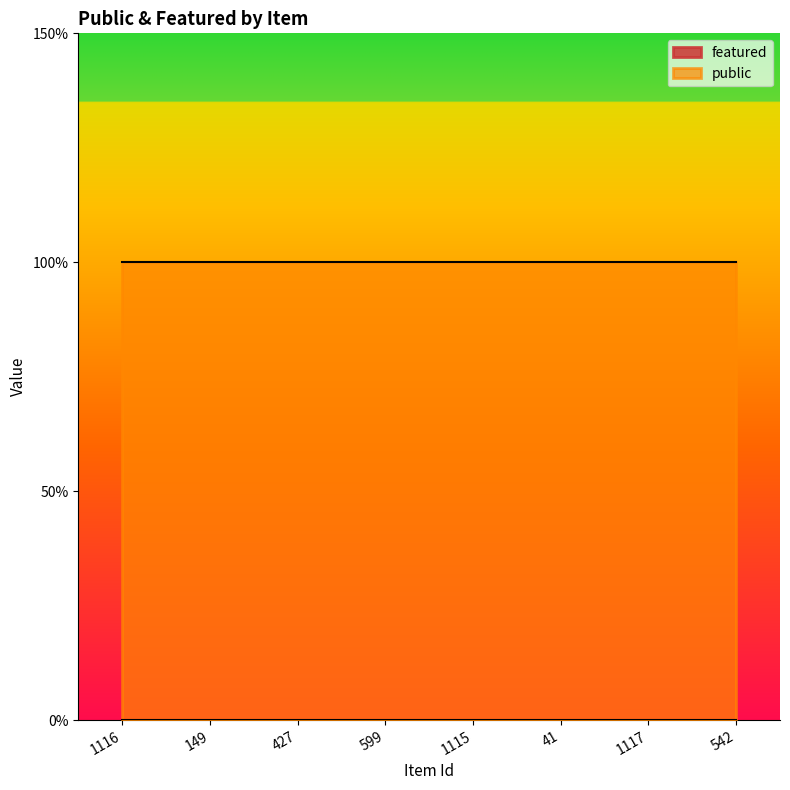

True or false: featured and public cross at least once.

False